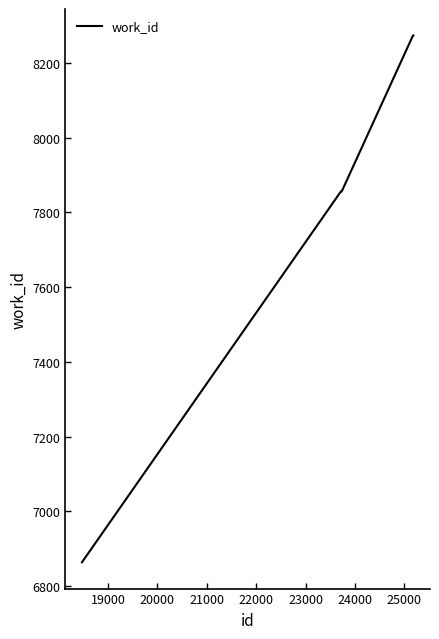

What is the smallest value displayed?

6864